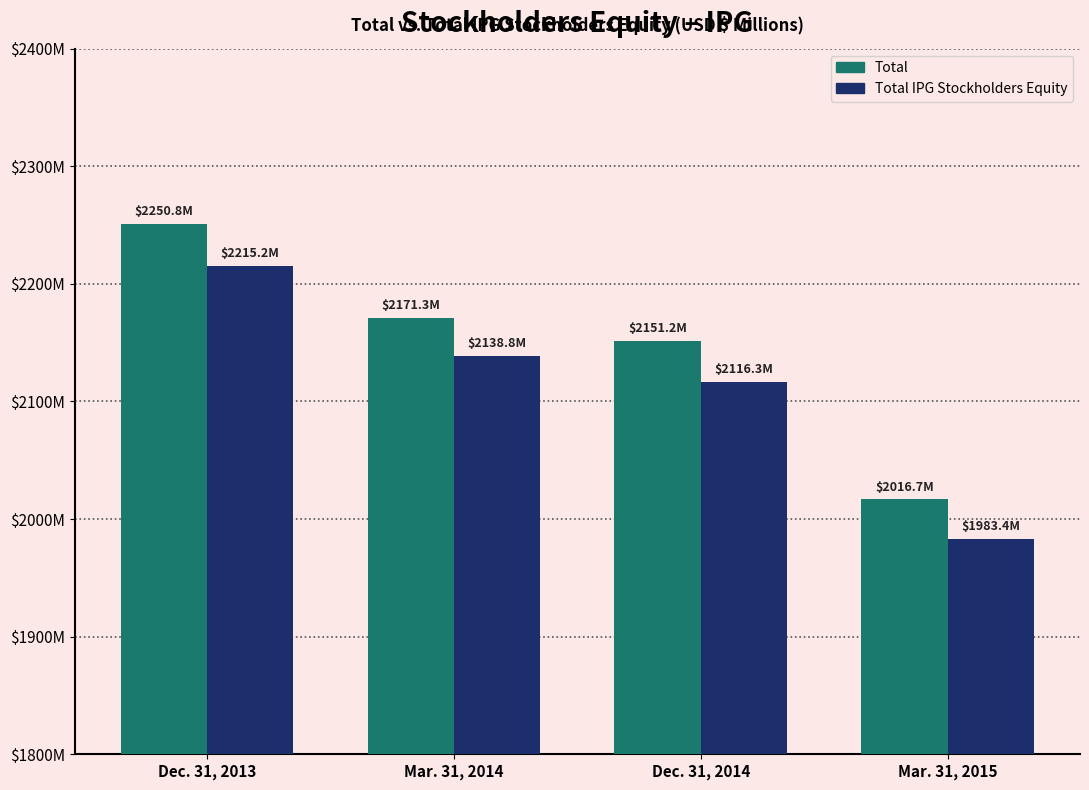

Does the chart contain any negative values?

No